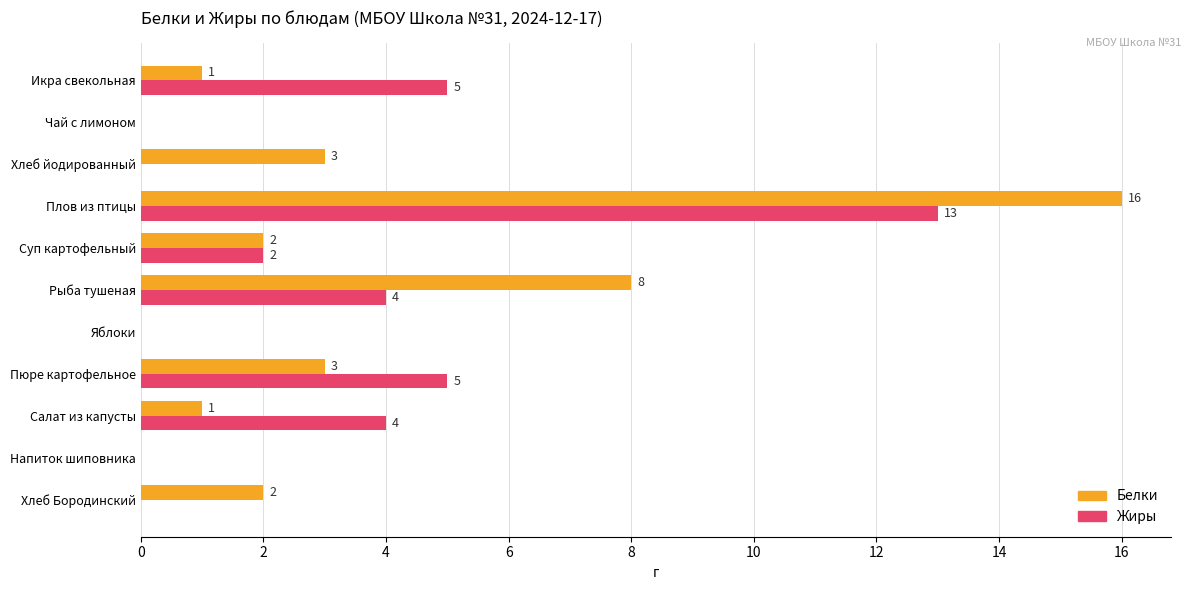

Where is Белки nearest to the value 8?

Рыба тушеная